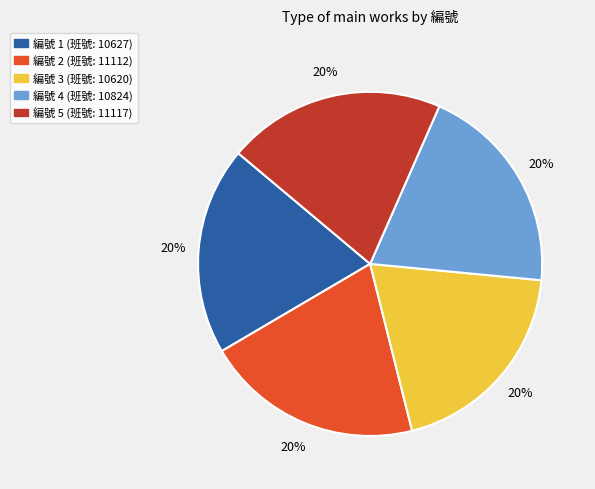

Approximately how many times larger is the value at 編號 3 (班號: 10620) compared to 編號 5 (班號: 11117)?

1.0